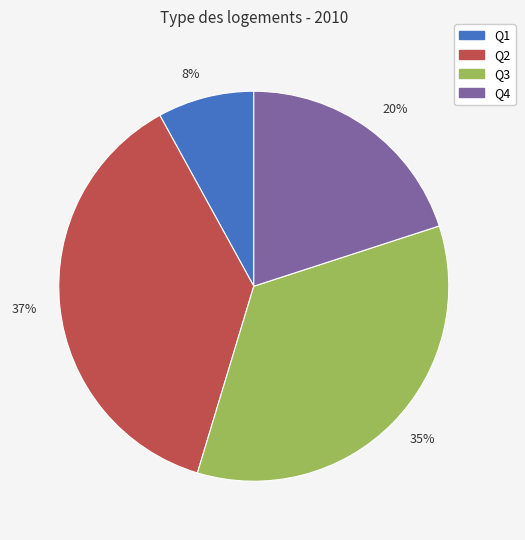

Is it true that 37% is 23% of the pie?

False